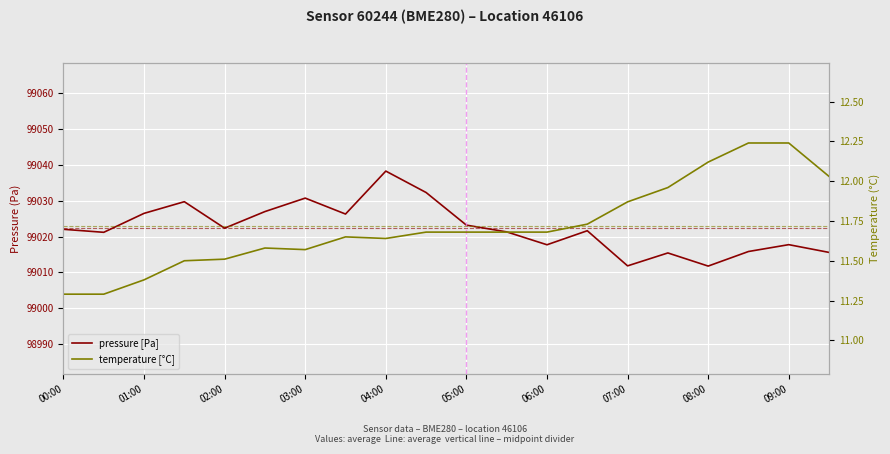

Is it true that pressure [Pa] equals 31159.1 at 05:00?

False